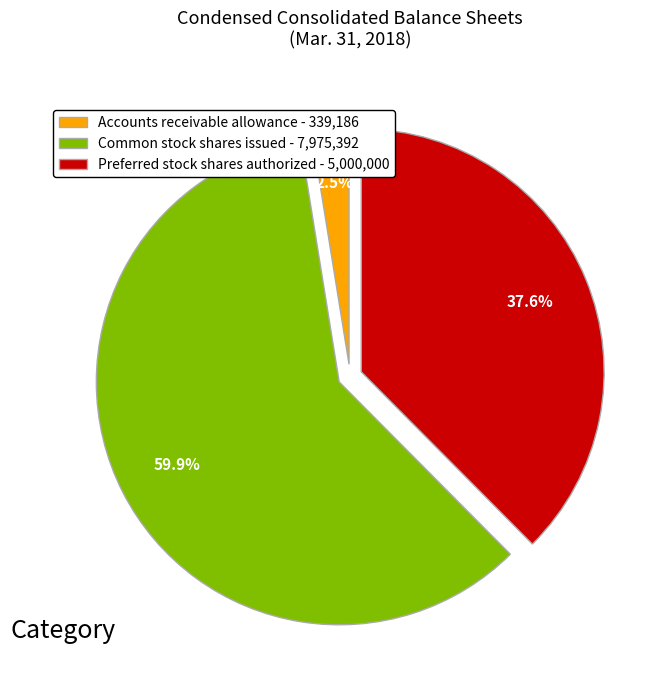

What is the ratio of the value at Common stock shares issued - 7,975,392 to the value at Preferred stock shares authorized - 5,000,000?

1.6